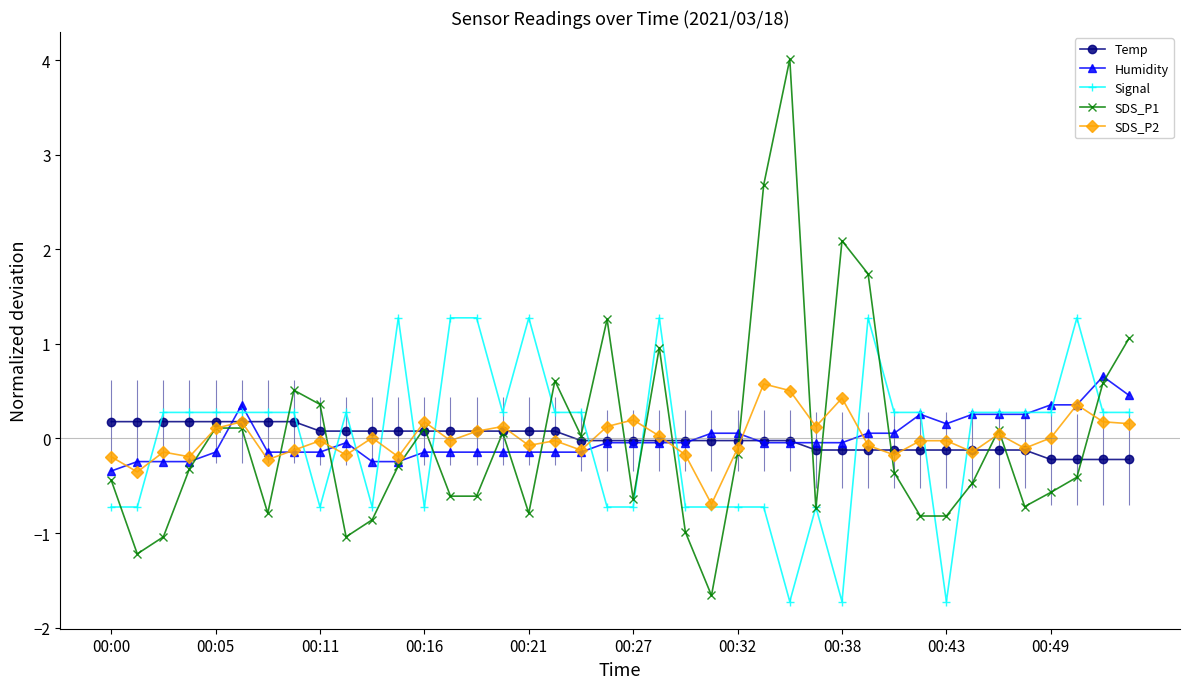

What is the greatest value displayed?

4.0